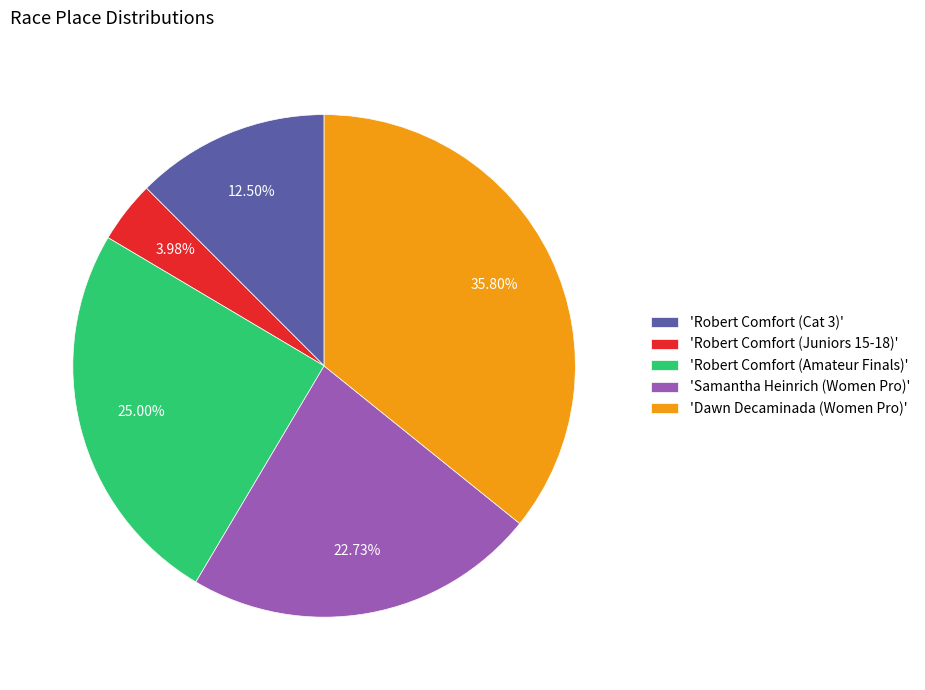

Combined, do 'Robert Comfort (Juniors 15-18)' and 'Dawn Decaminada (Women Pro)' account for over 50%?

No